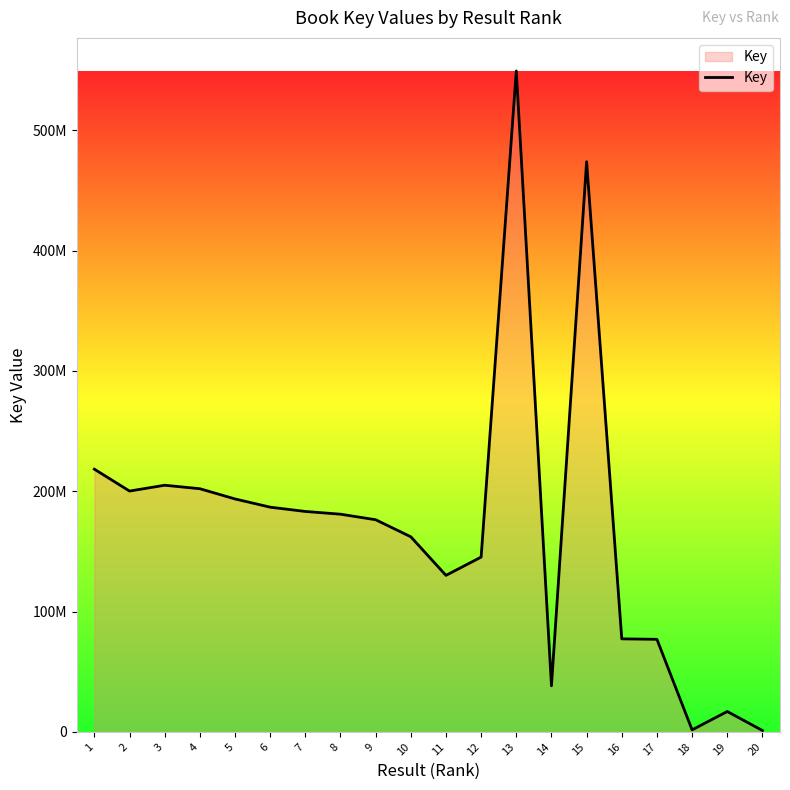

True or false: the data shows 336248403 at 3.

False